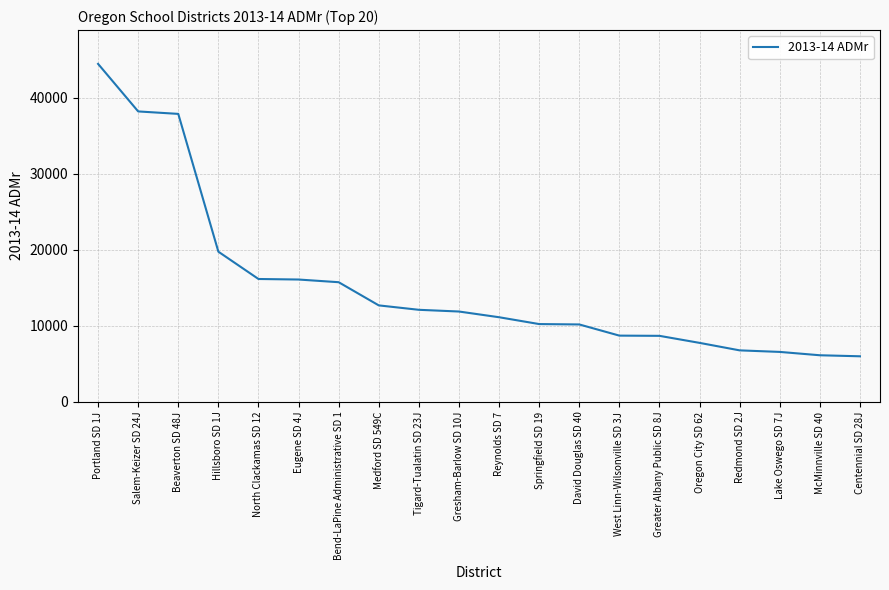

What is the approximate value at West Linn-Wilsonville SD 3J?

8707.0